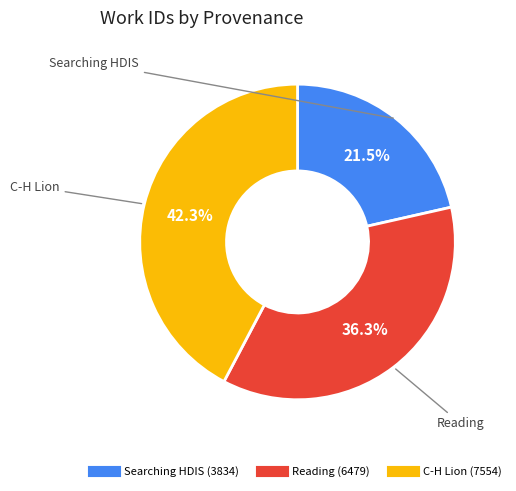

Does any single category account for the majority?

No